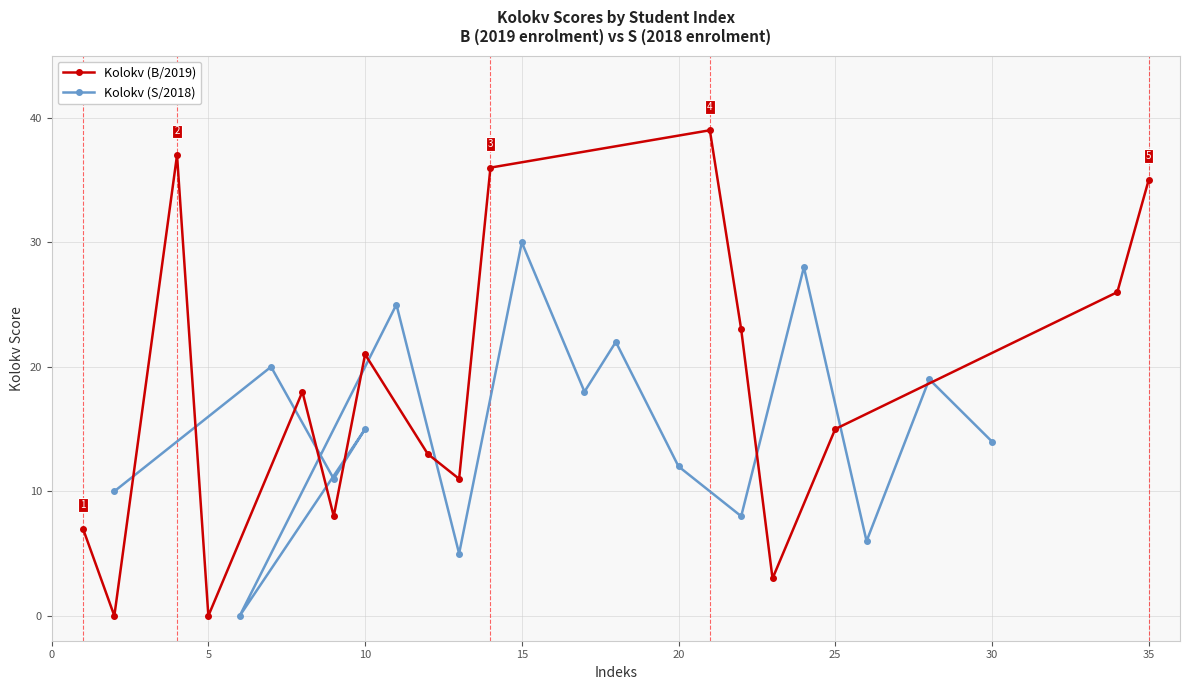

How many distinct data groups are displayed?

2